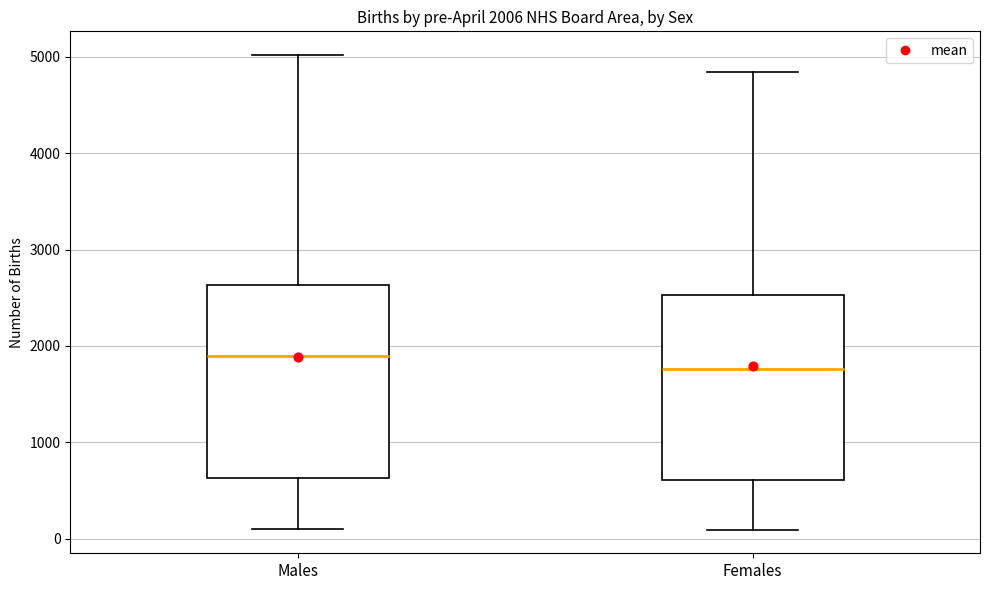

Which box's median line is the lowest?

Females